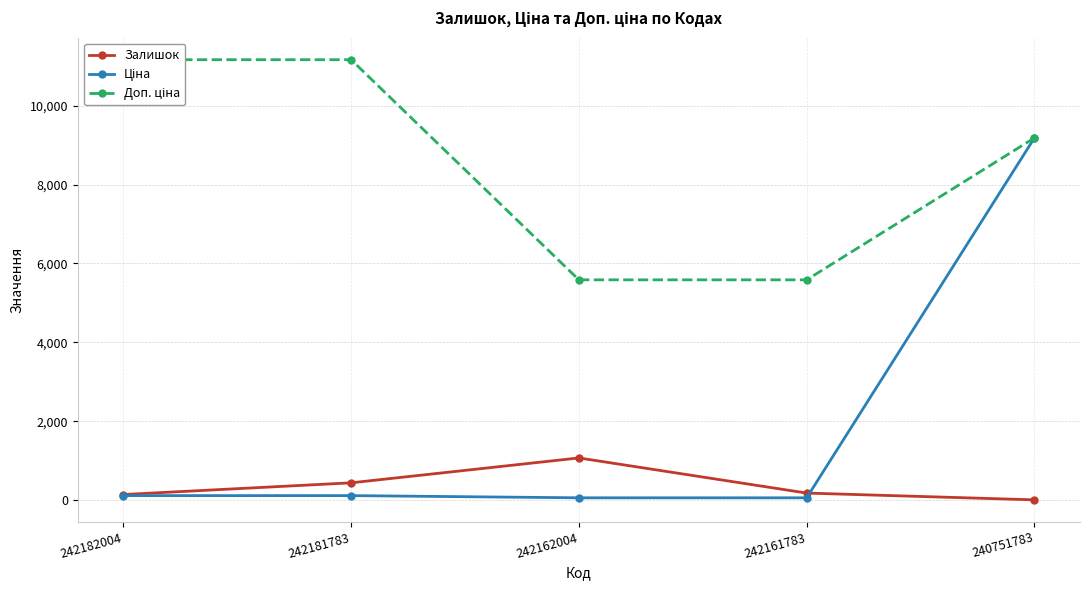

List the series in order of their overall mean, lowest first.

Залишок, Ціна, Доп. ціна